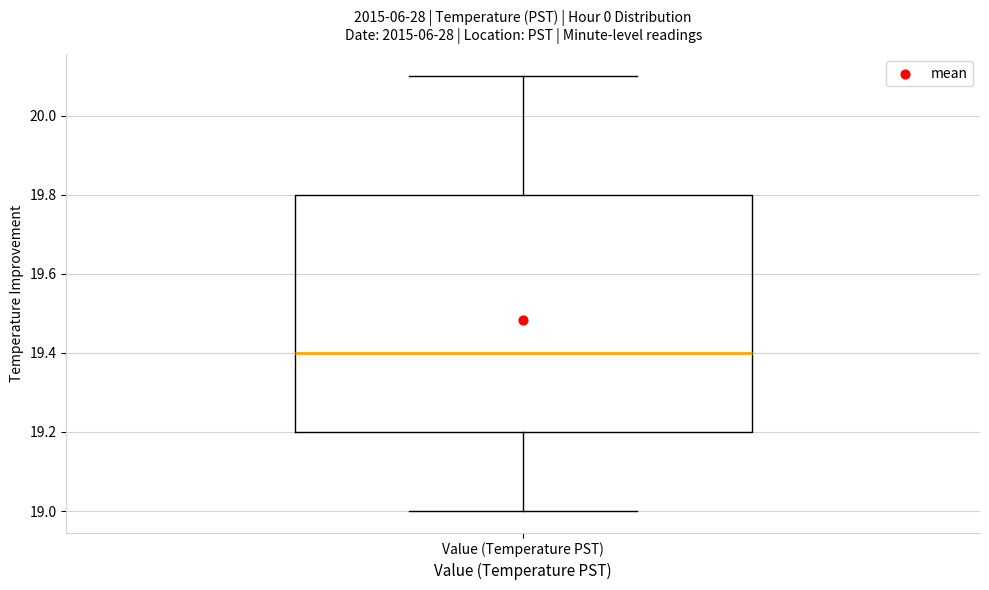

Transcribe this box plot: give where the median line is, the range the box spans, and where the two whiskers end, as read against the y-axis. The values are not printed on the chart, so give them approximately, as read against the axis.

median 19.4, box 19.2 to 19.8, whiskers 19.0 to 20.1